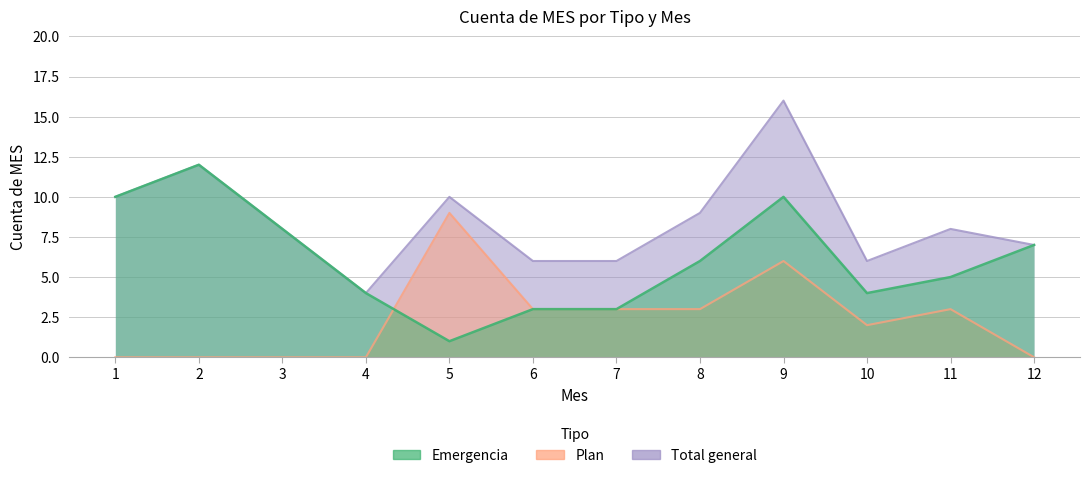

Reading right to left, list all the values displayed in this chart.

Emergencia: 12=7	11=5	10=4	9=10	8=6	7=3	6=3	5=1	4=4	3=8	2=12	1=10
Plan: 12=0	11=3	10=2	9=6	8=3	7=3	6=3	5=9	4=0	3=0	2=0	1=0
Total general: 12=7	11=8	10=6	9=16	8=9	7=6	6=6	5=10	4=4	3=8	2=12	1=10